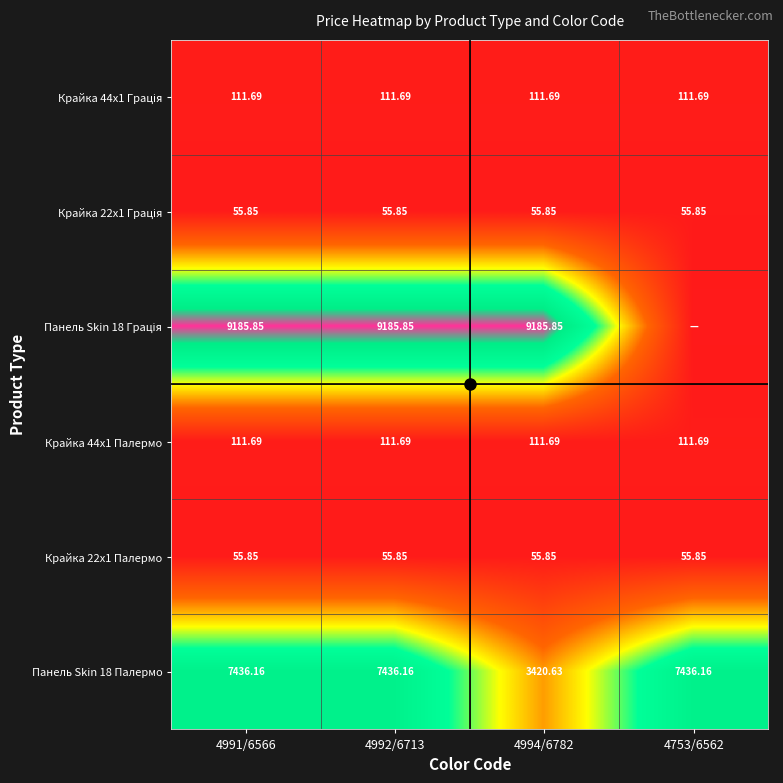

The value of Крайка 44x1 Грація at 4991/6566 is 111.7. True or false?

True